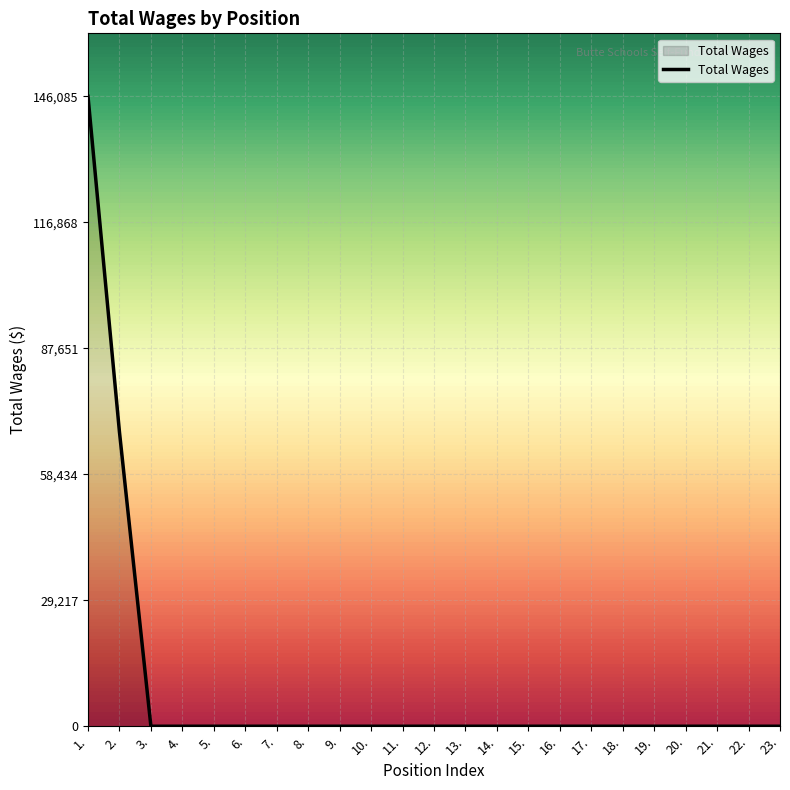

True or false: the data shows 0 at 10..

True